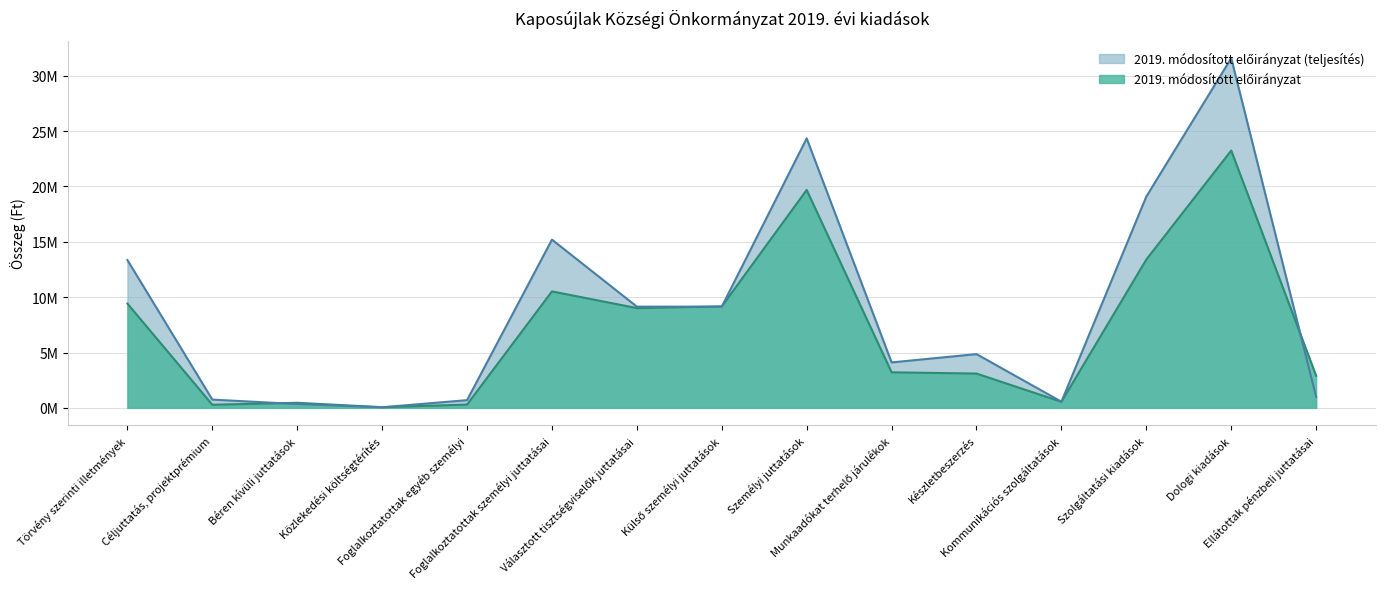

How many data points in 2019. módosított előirányzat (teljesítés) are above 4856000?

7